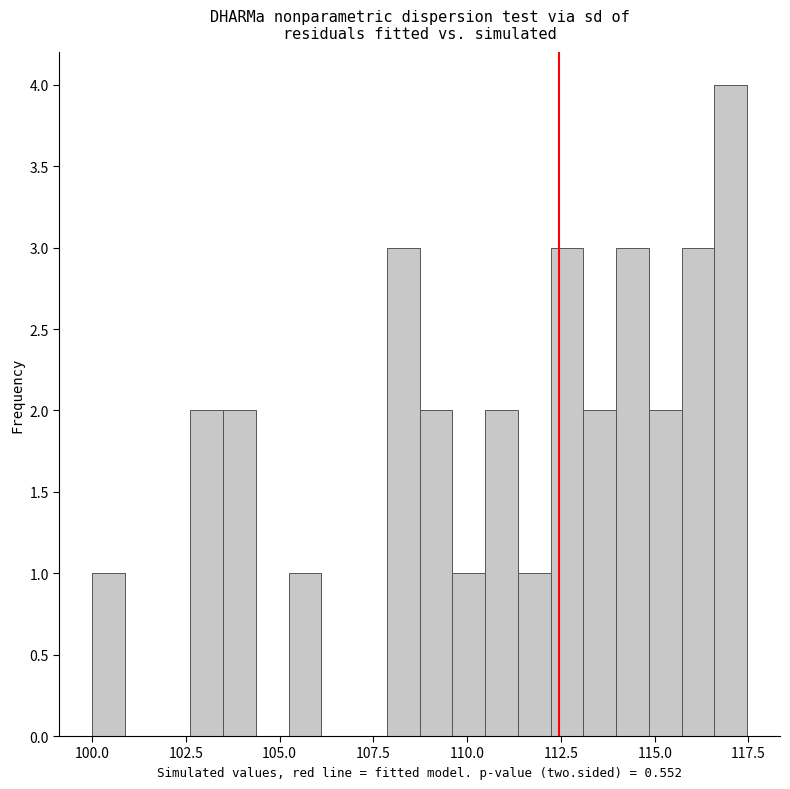

Around what value on the x-axis is the tallest bar? Give the approximate position of its centre, as read against the axis.

117.0